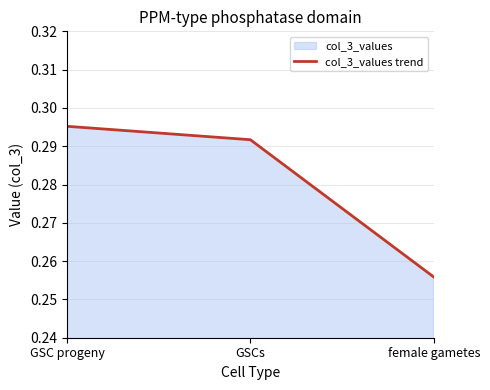

Reading left to right, what are all the values shown in this chart?

GSC progeny=0.3	GSCs=0.3	female gametes=0.3